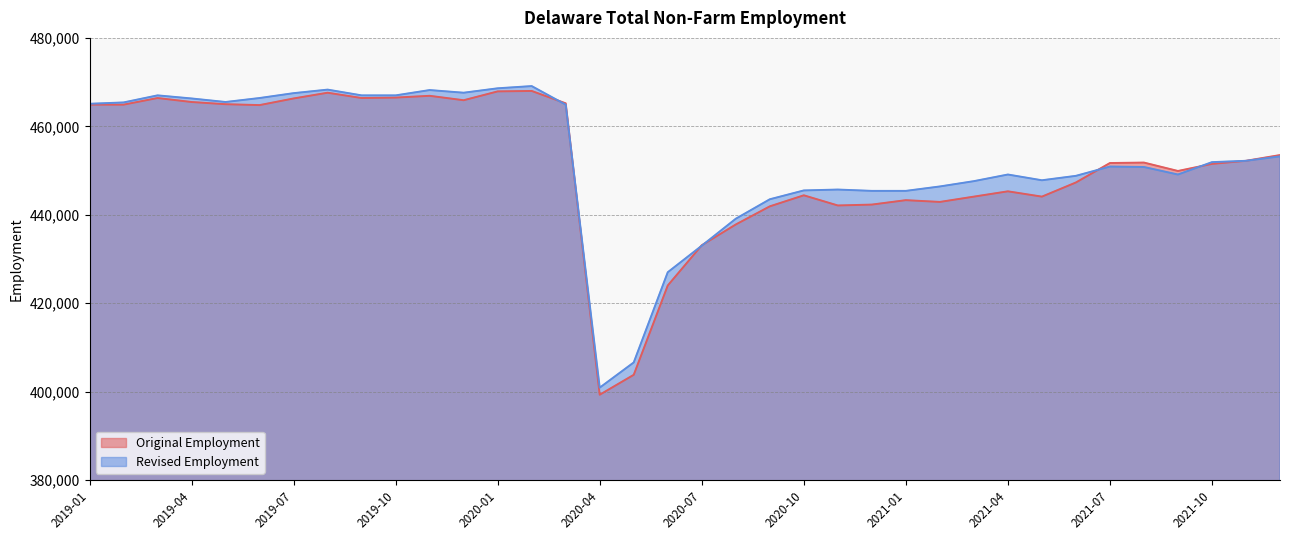

What is the label of the 27th point from the right?

2019-10